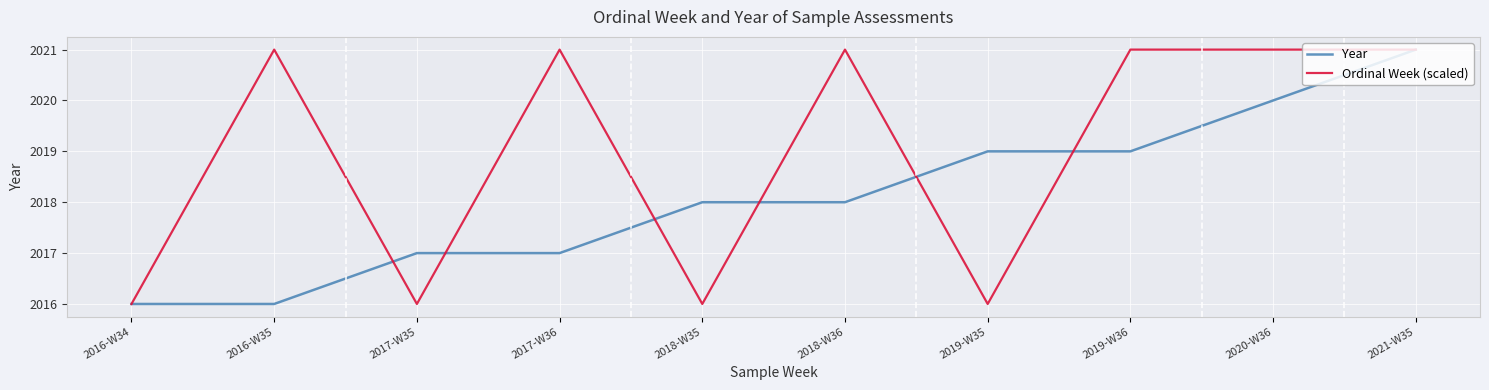

The value of Year at 2016-W34 is 2943. True or false?

False